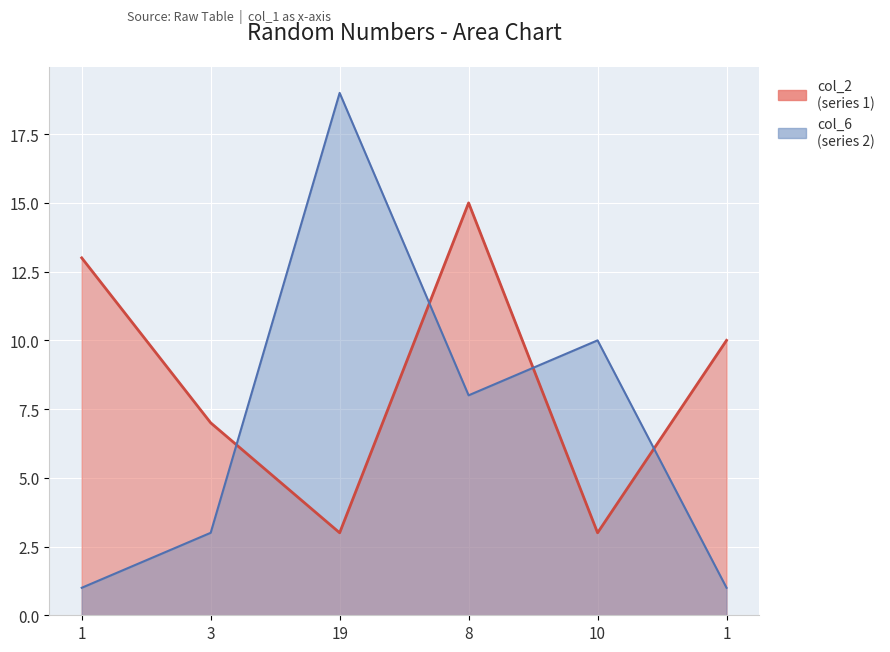

The value of col_6 at 10 is 10. True or false?

True